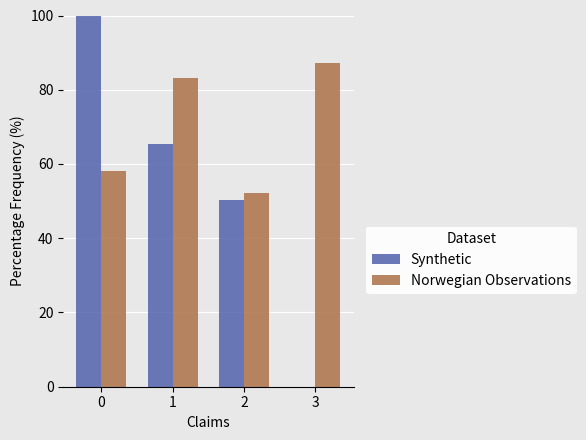

What is the approximate value of Synthetic at 2?

50.3